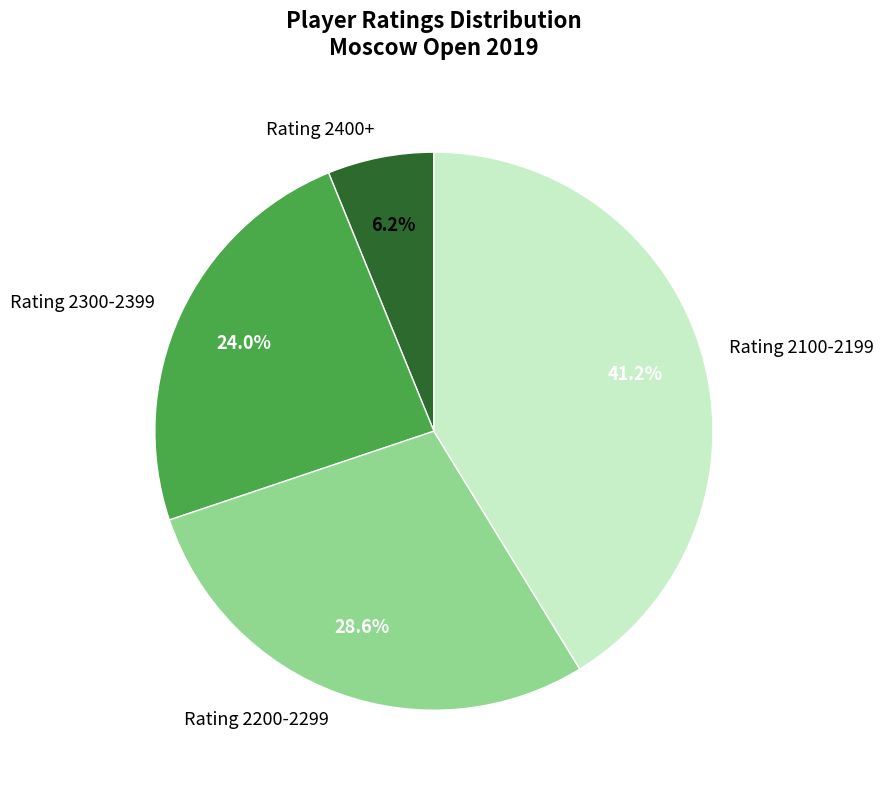

What is the largest slice in the pie chart?

Rating 2100-2199